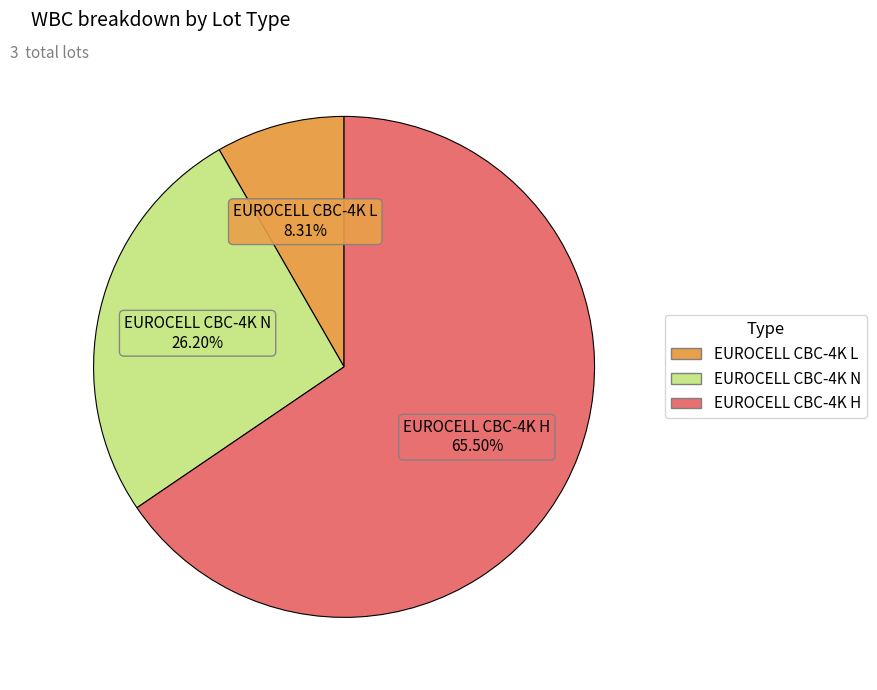

To the nearest percent, what is the difference between the EUROCELL CBC-4K H and EUROCELL CBC-4K N slice percentages?

39%